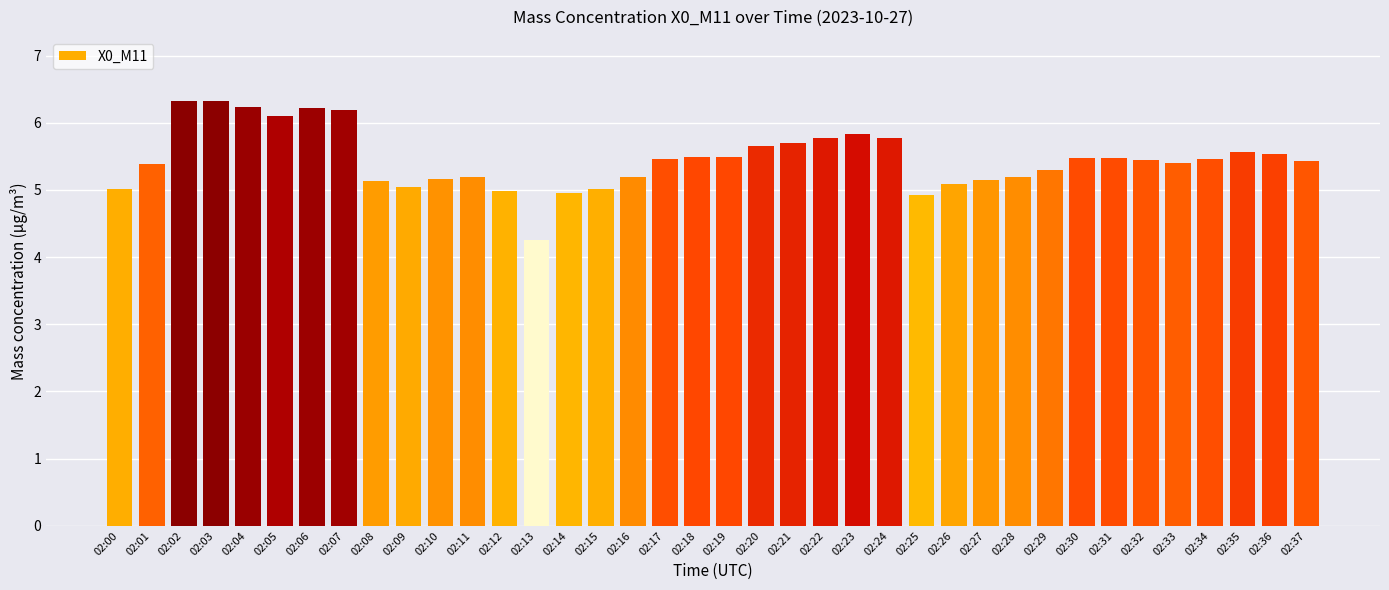

What is the greatest value displayed?

6.3